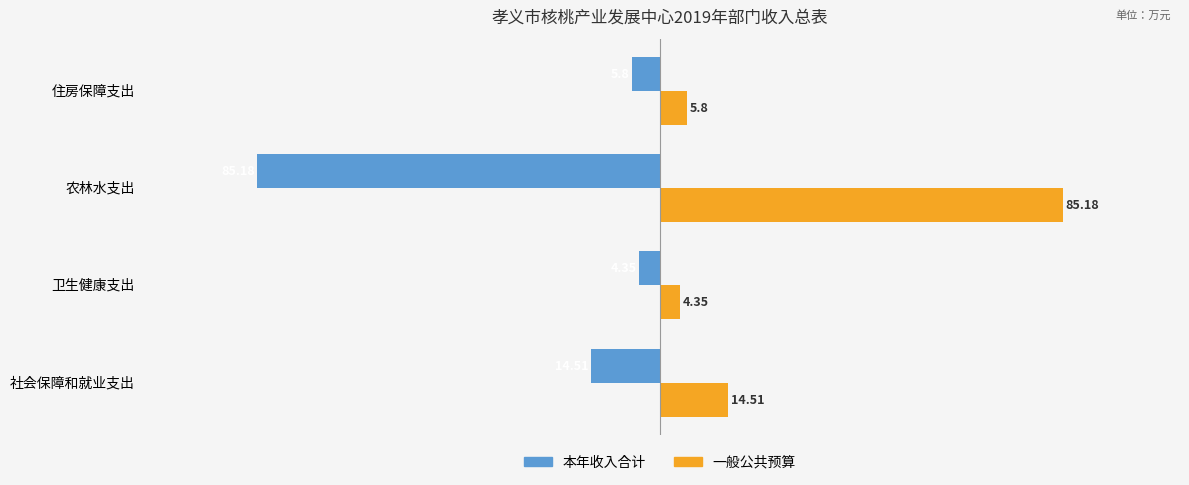

Which category has the lowest value in the 本年收入合计 series?

农林水支出